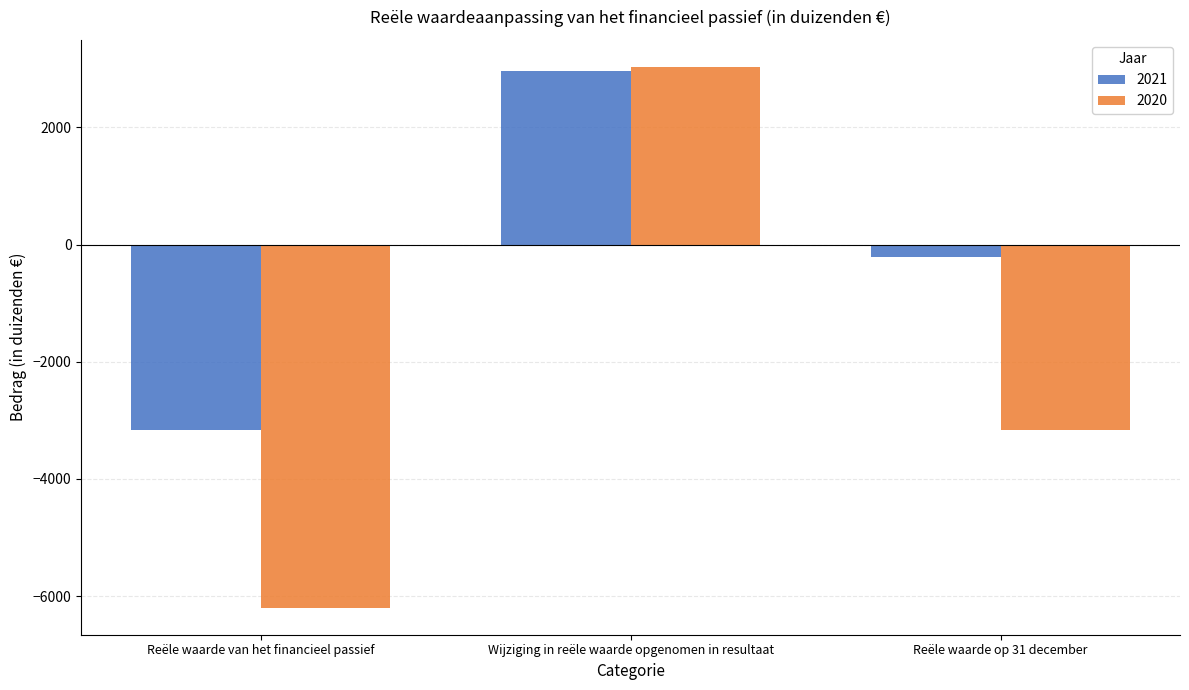

At which category is the sum across all series the highest?

Wijziging in reële waarde opgenomen in resultaat